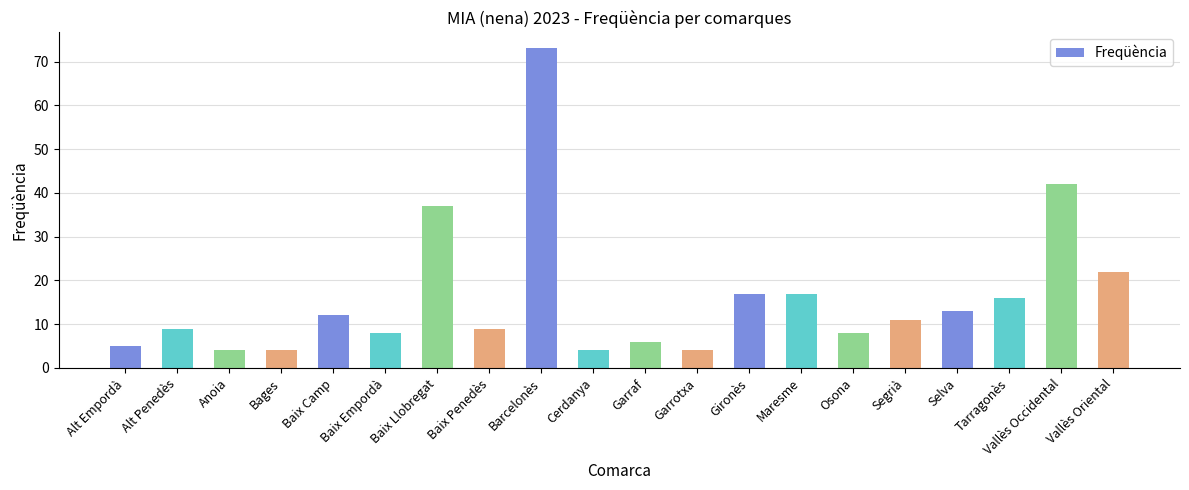

Between Baix Llobregat and Osona, which is larger?

Baix Llobregat